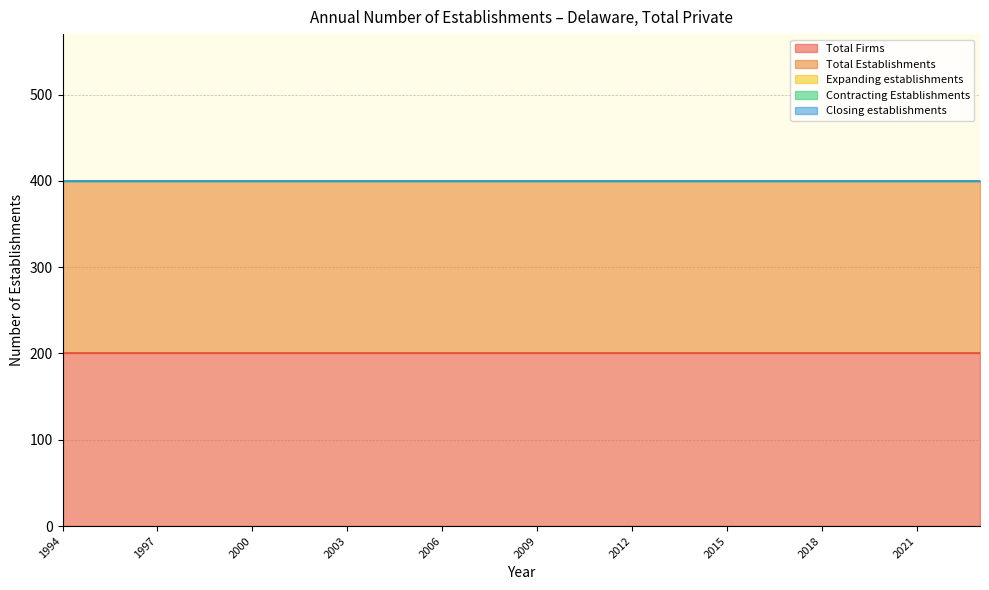

Which series has the largest total across all categories?

Total Firms